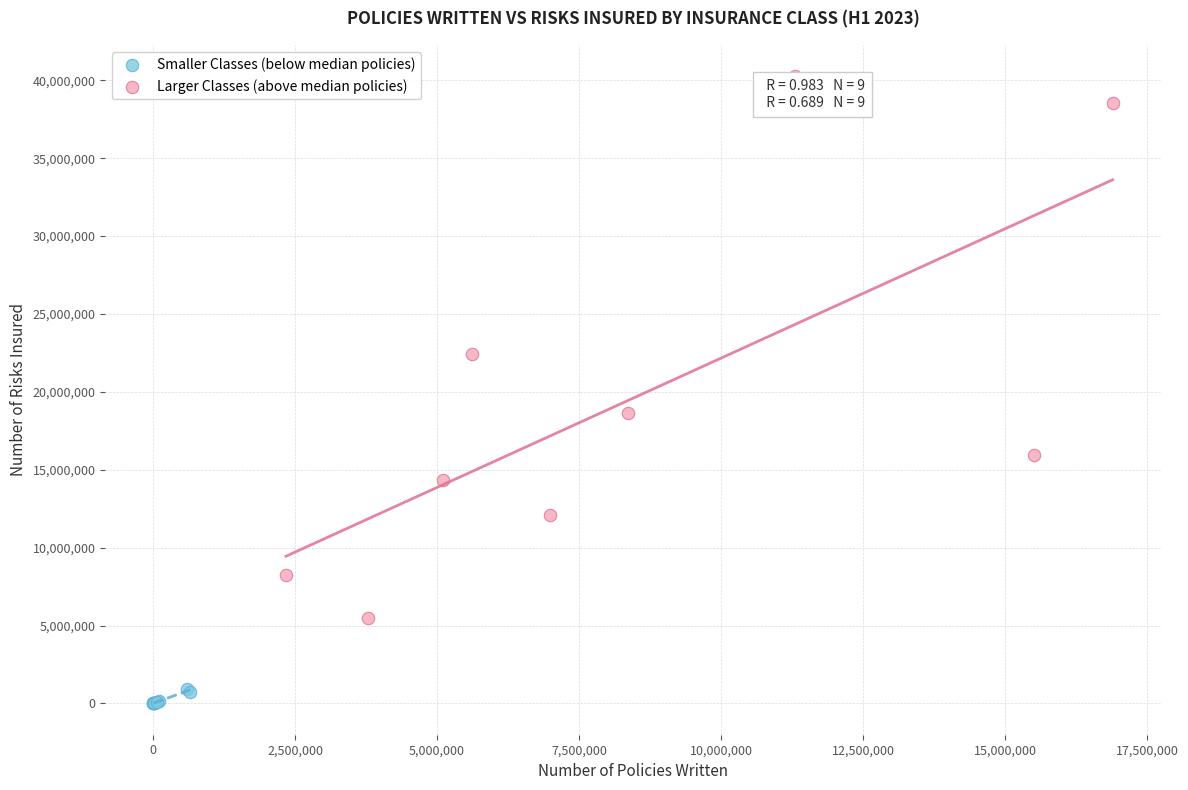

Which series has the largest Y range (max minus min)?

Larger Classes (above median policies)